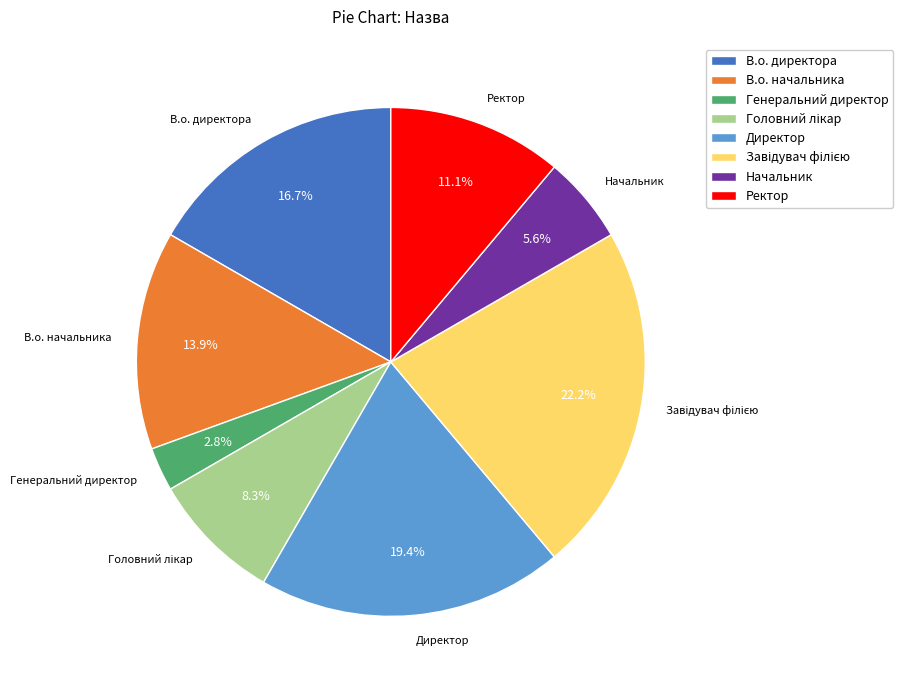

Does Директор represent more than half of the total?

No